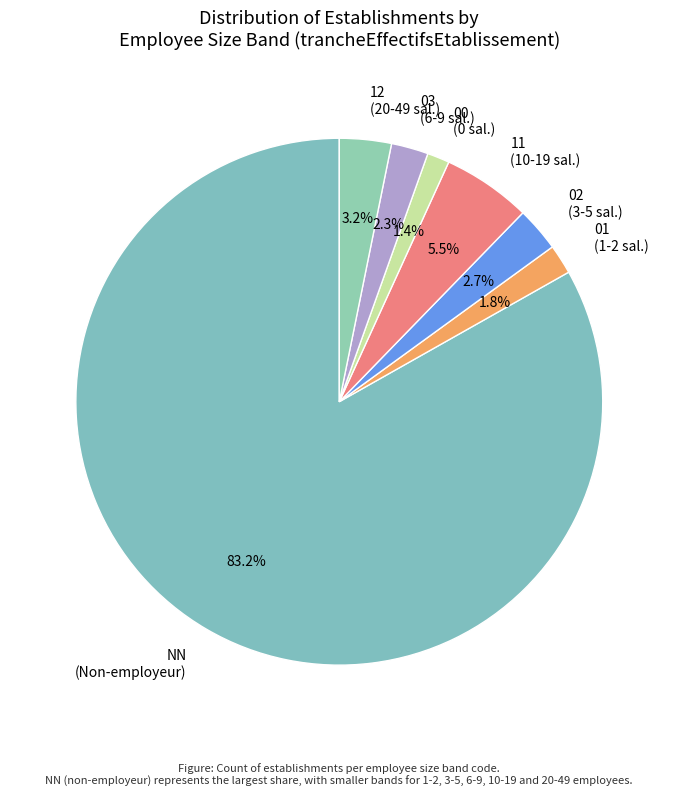

To the nearest percent, what is the difference between the 02 and 11 slice percentages?

3%